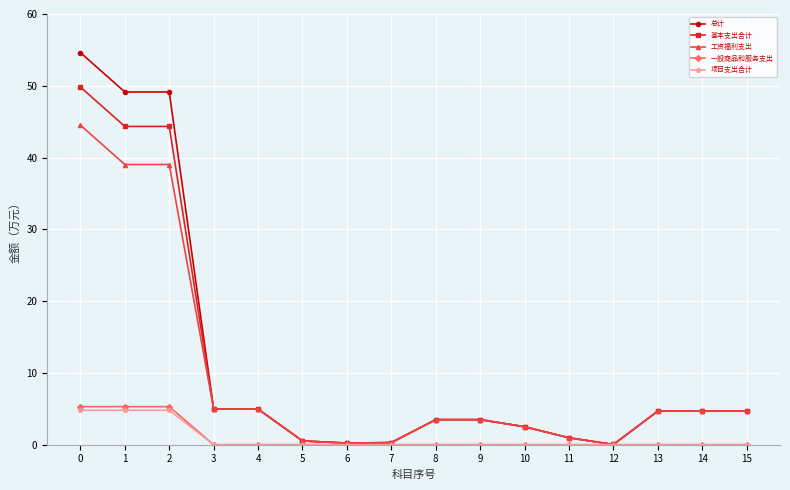

Is the value of 工资福利支出 at 15 greater than the value of 基本支出合计 at 7?

Yes